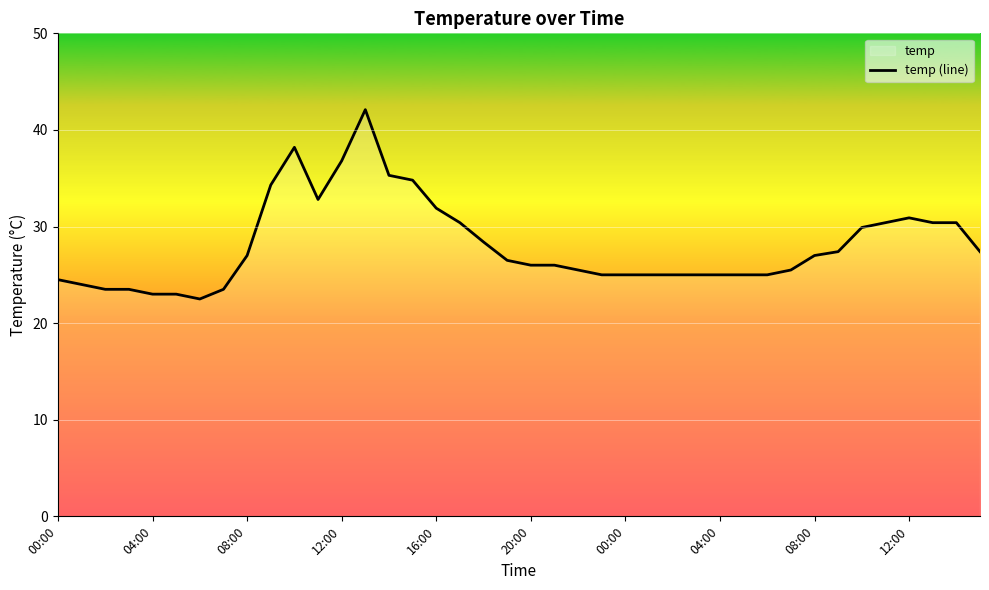

Between 13 and 27, which is larger?

13